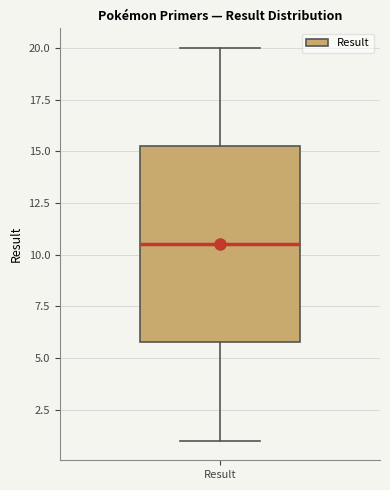

Read this box plot against the y-axis: the position of the median line, the range covered by the box, and the ends of both whiskers. The values are not printed on the chart, so give them approximately, as read against the axis.

median 10.5, box 6.0 to 15.5, whiskers 1.0 to 20.0